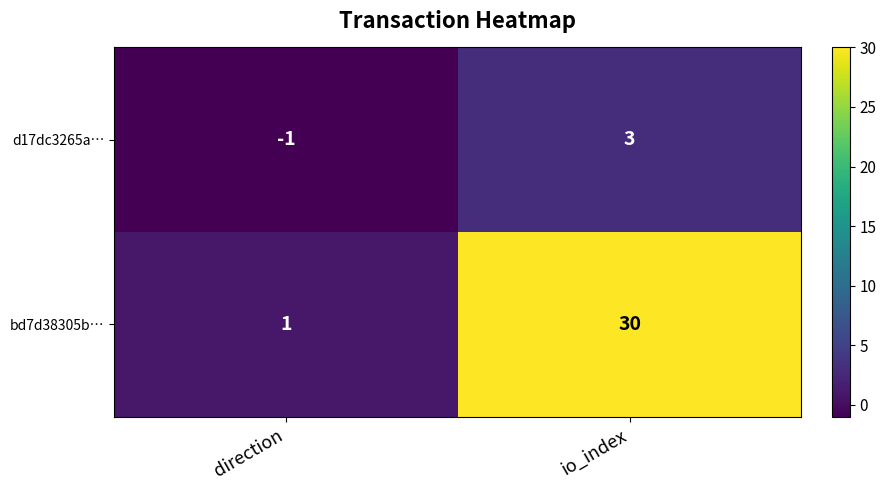

What is the spread (max minus min) of values at io_index?

27